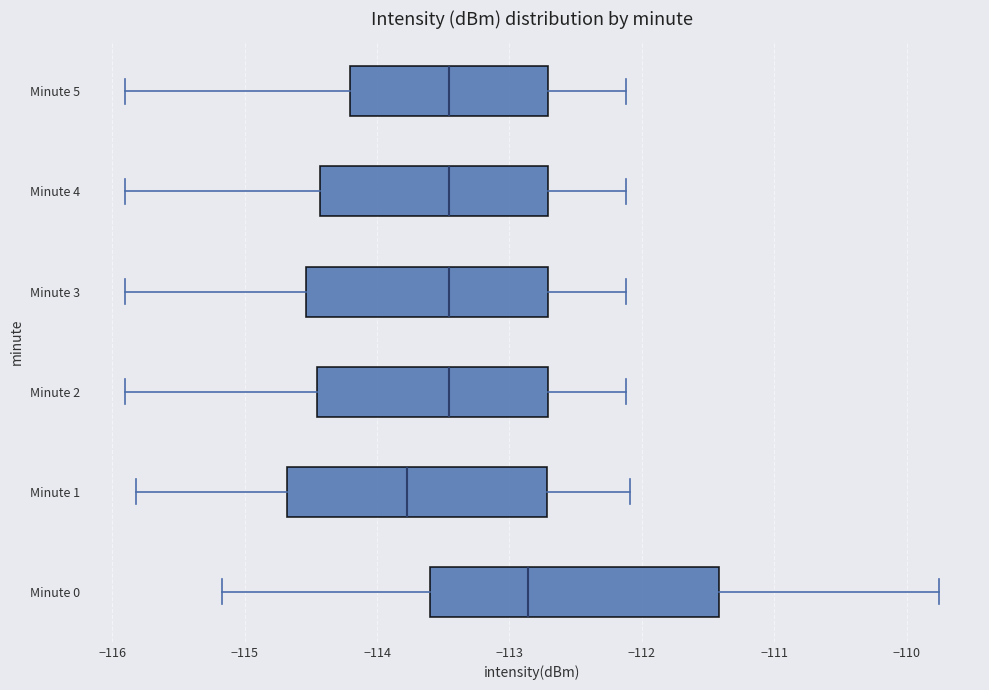

Reading bottom to top, read every box against the x-axis: the position of its median line, the range the box covers, and the ends of its whiskers. The values are not printed on the chart, so give them approximately, as read against the axis.

Minute 0: median -112.9, box -113.6 to -111.4, whiskers -115.2 to -109.8
Minute 1: median -113.8, box -114.7 to -112.7, whiskers -115.8 to -112.1
Minute 2: median -113.5, box -114.5 to -112.7, whiskers -115.9 to -112.1
Minute 3: median -113.5, box -114.5 to -112.7, whiskers -115.9 to -112.1
Minute 4: median -113.5, box -114.4 to -112.7, whiskers -115.9 to -112.1
Minute 5: median -113.5, box -114.2 to -112.7, whiskers -115.9 to -112.1